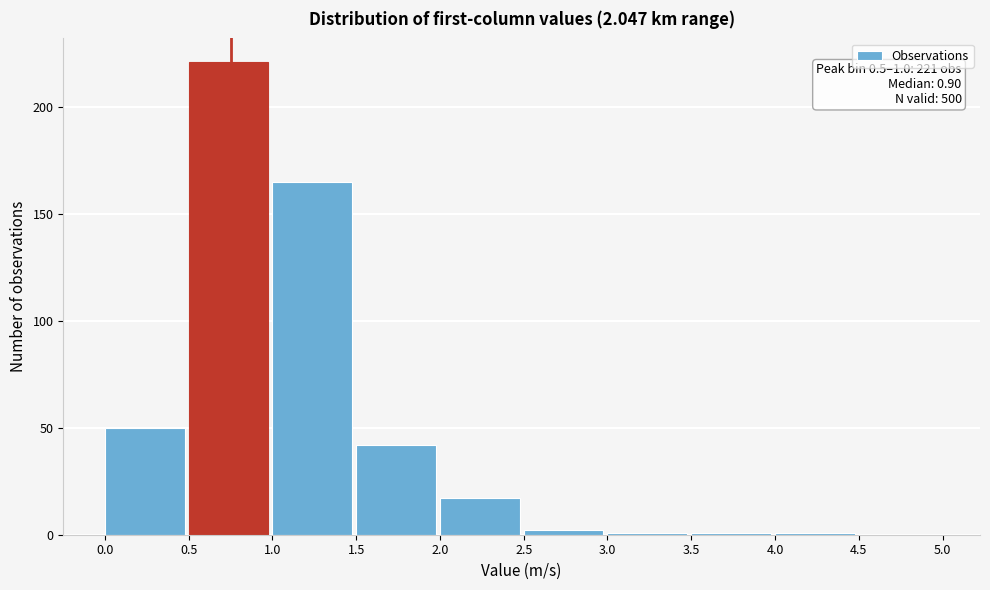

Which range on the x-axis has the tallest bar?

0.5 to 1.0